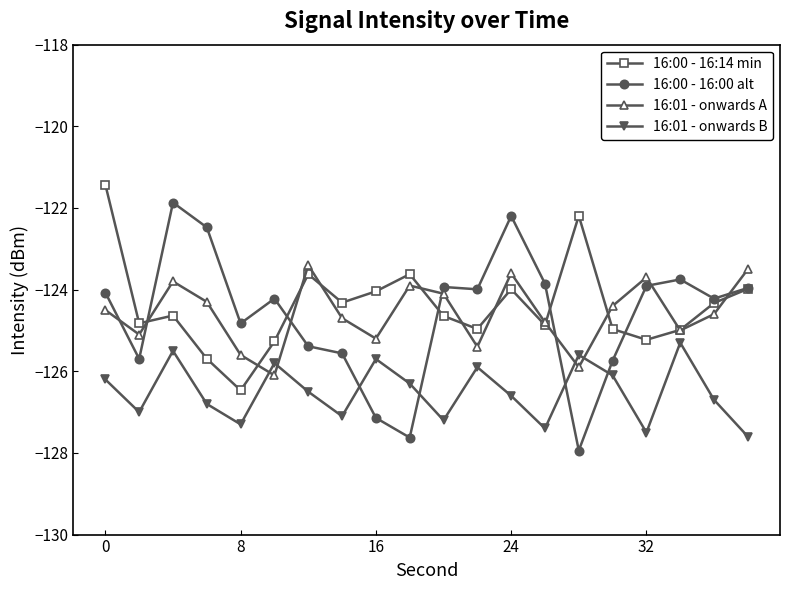

How many times do 16:01 - onwards B and 16:01 - onwards A cross each other?

4